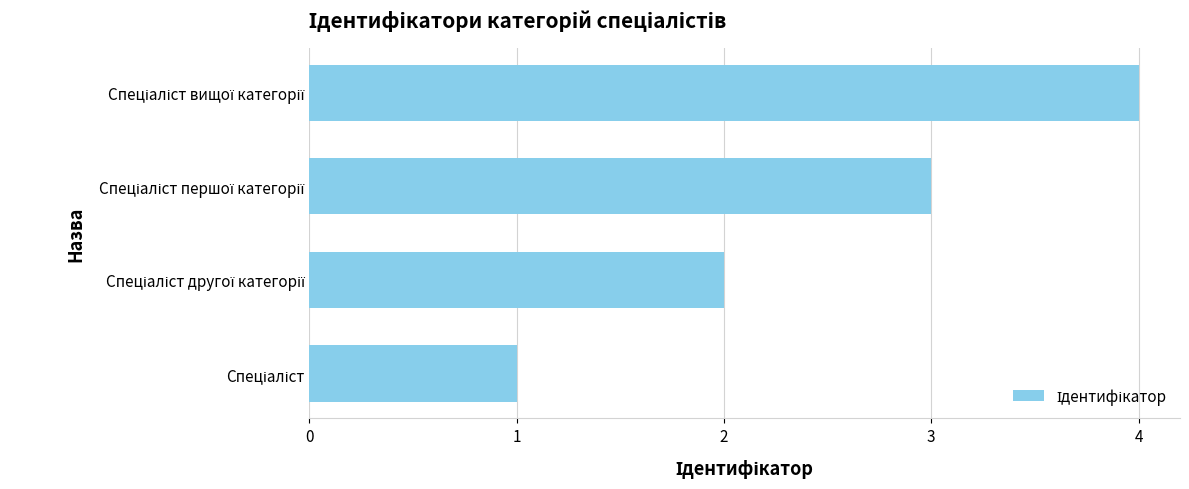

What is the greatest value displayed?

4